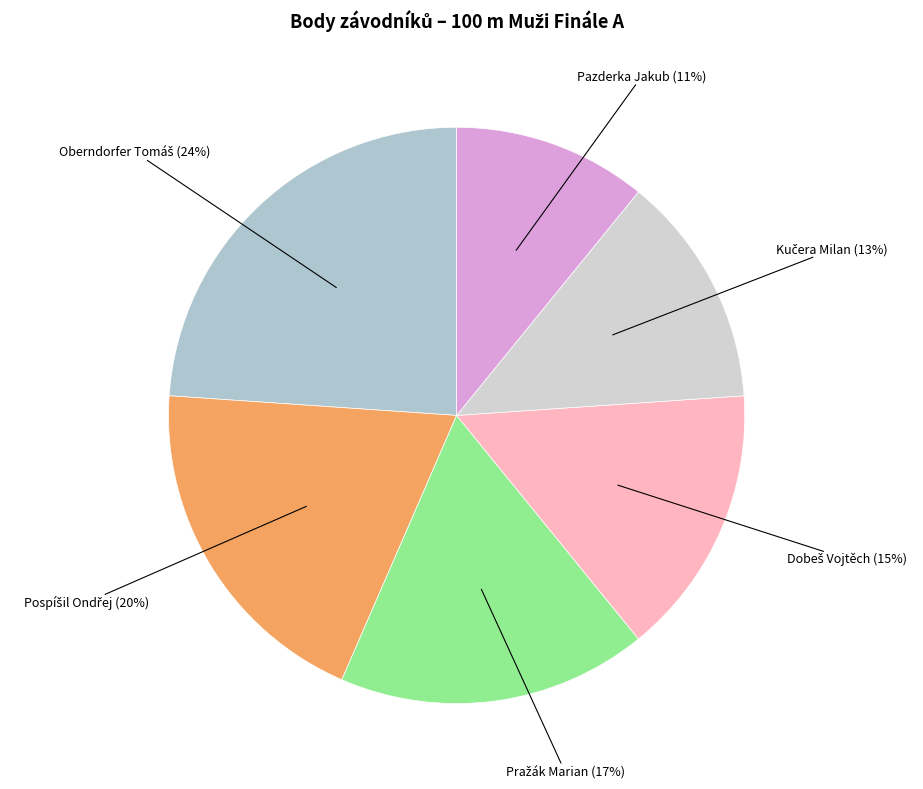

To the nearest percent, what is the difference between the largest and smallest slice percentages?

13%